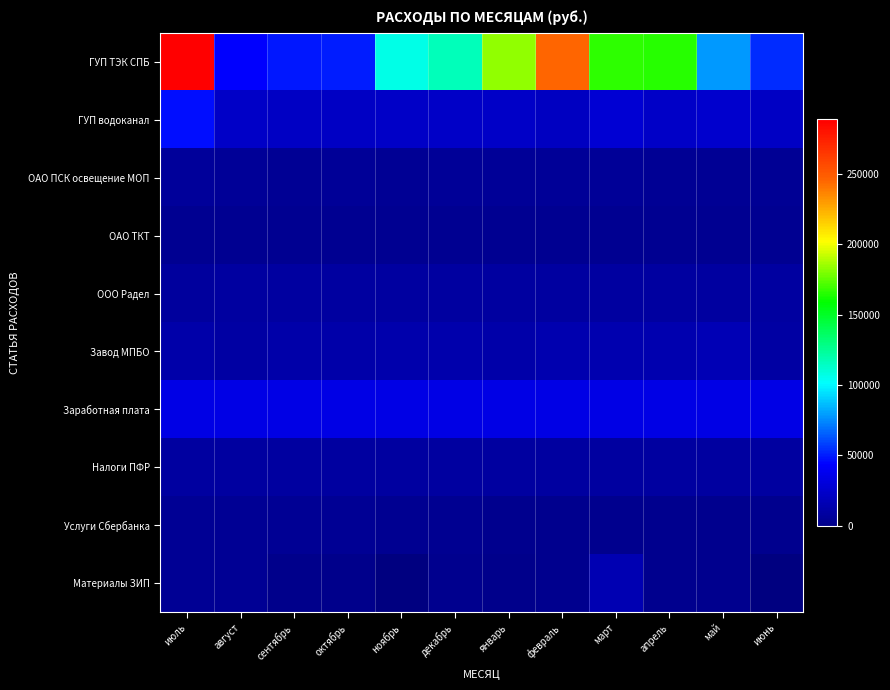

Read the Завод МПБО value at ноябрь.

13460.0